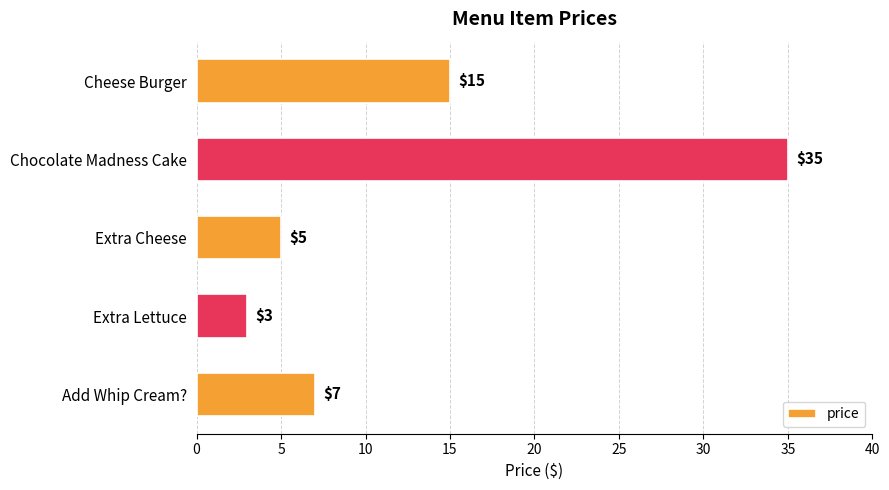

The value at Extra Lettuce is 1. True or false?

False